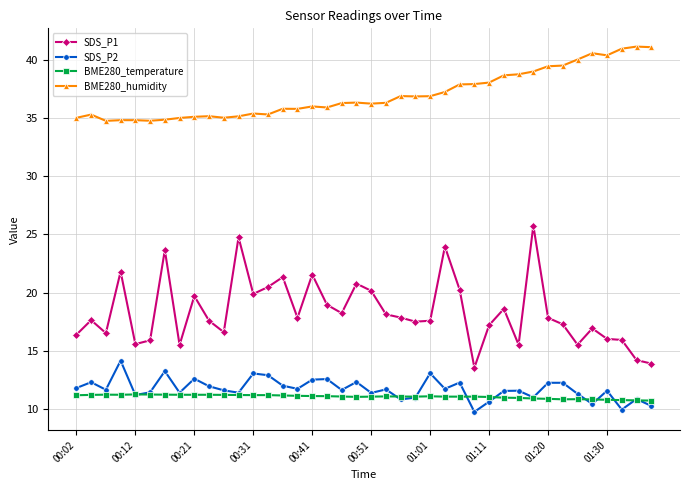

True or false: BME280_humidity has more than 2 interior local peaks.

True